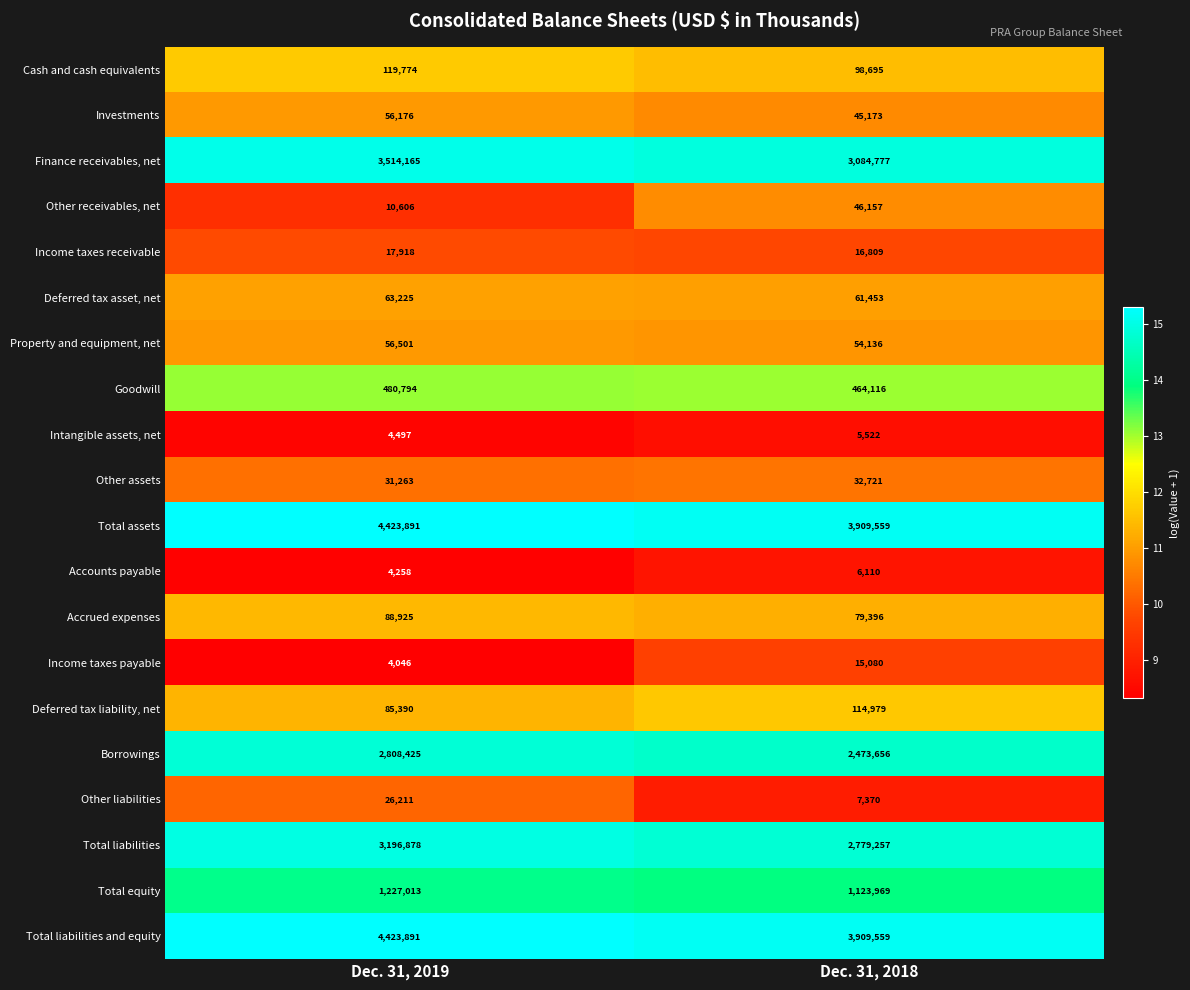

What is the spread (max minus min) of values at Dec. 31, 2019?

4419845